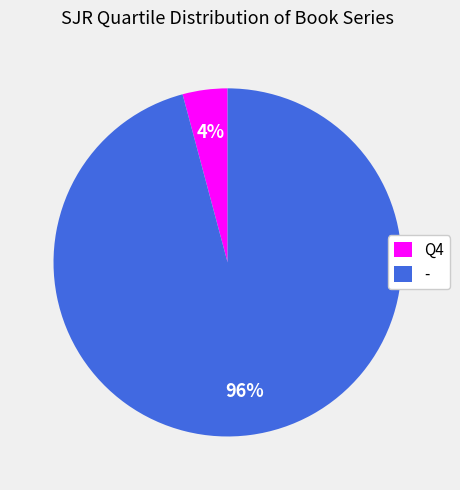

Is there any slice that represents more than half of the pie?

Yes